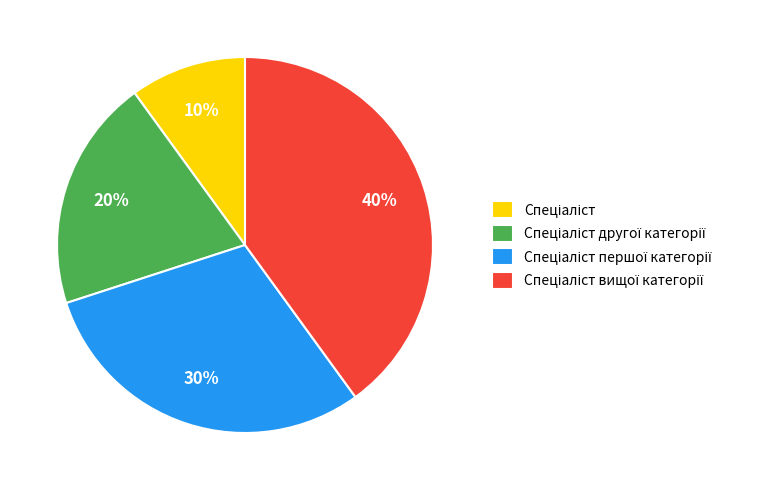

Is there a majority slice in this chart?

No